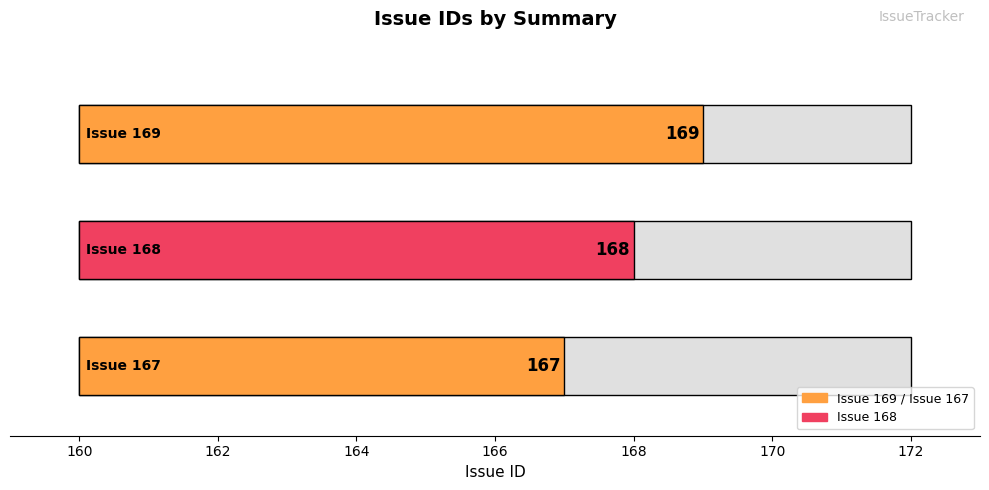

What is the greatest value displayed?

169